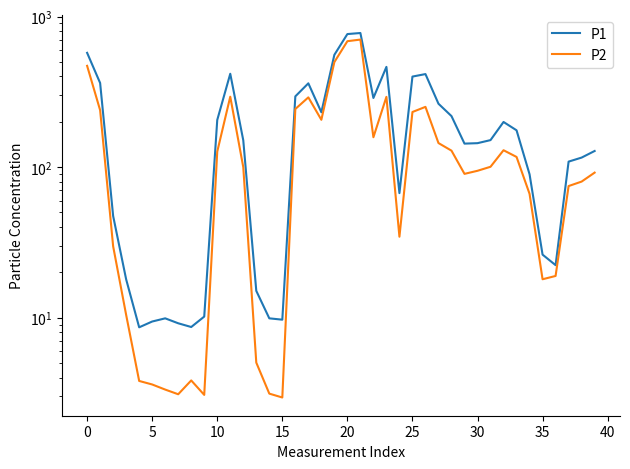

Between 24 and 29, which series saw the biggest shift?

P1